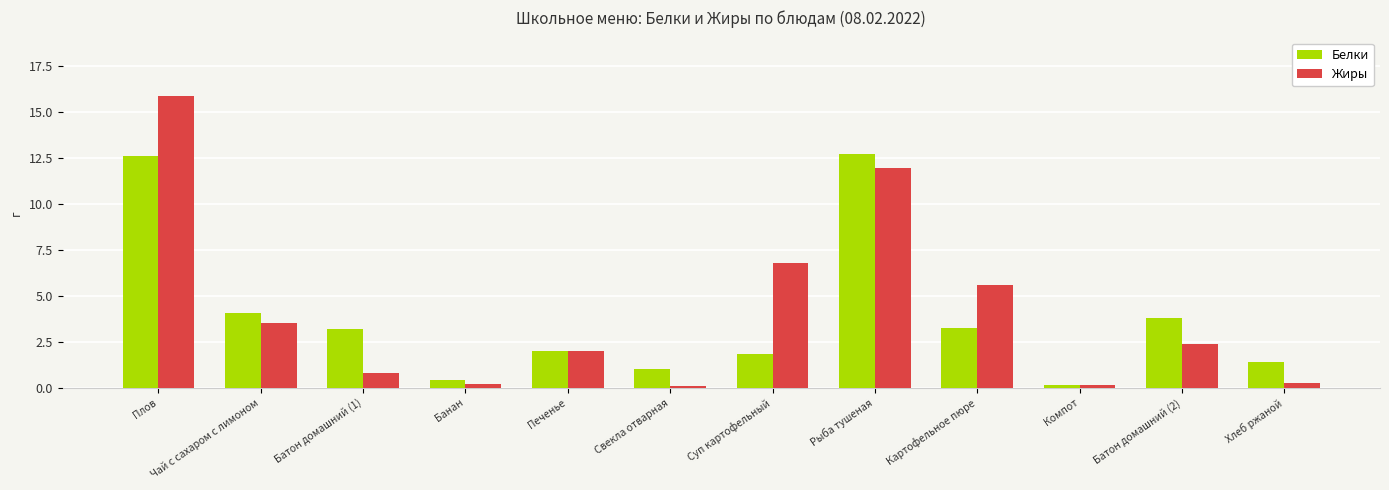

What is the greatest value displayed?

15.9